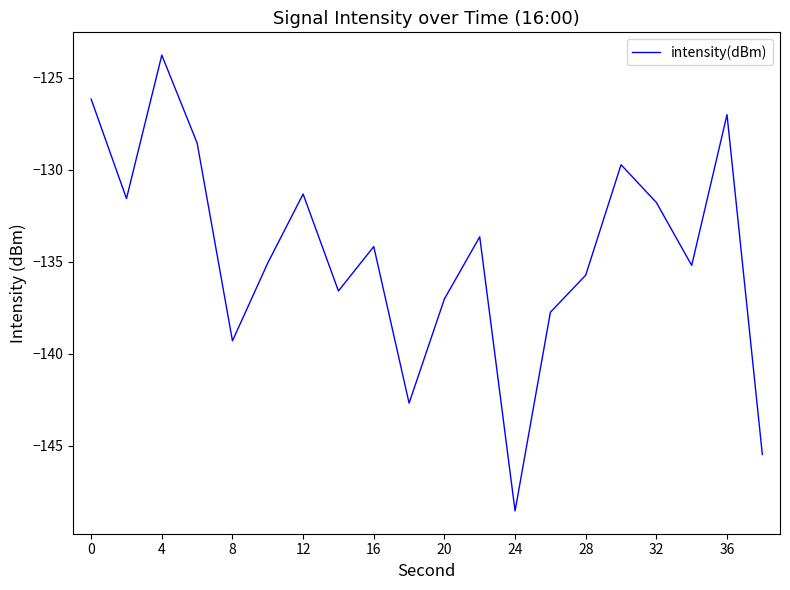

How many distinct data groups are displayed?

1